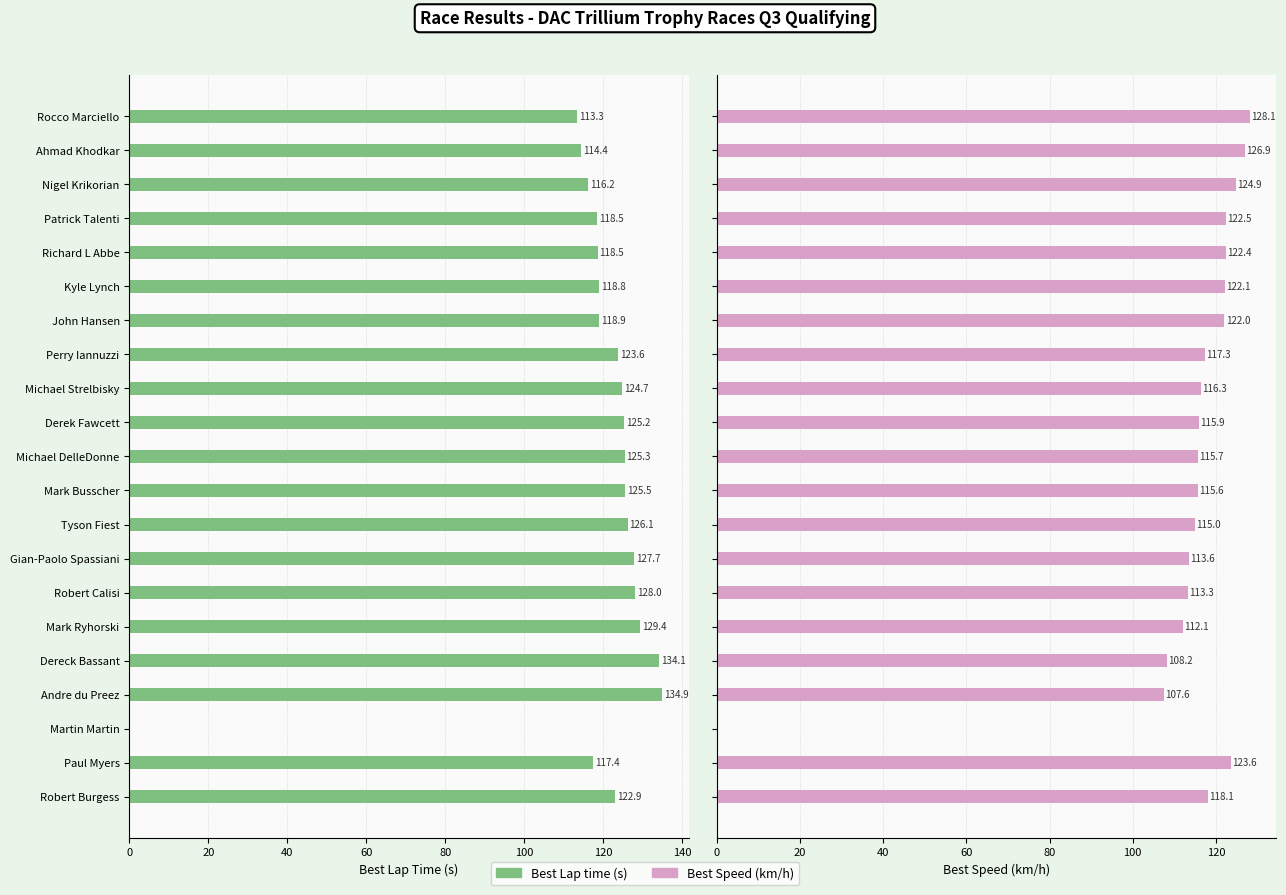

Which series has the largest total across all categories?

Best Lap time